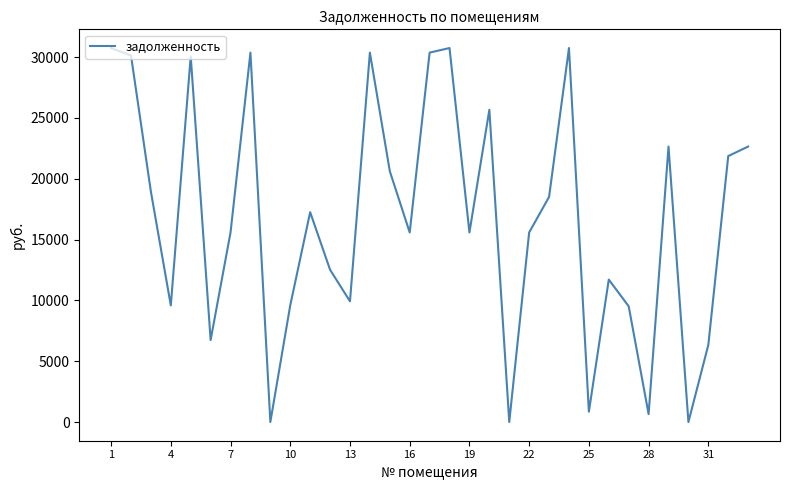

What is the difference between the maximum and minimum values?

30748.4